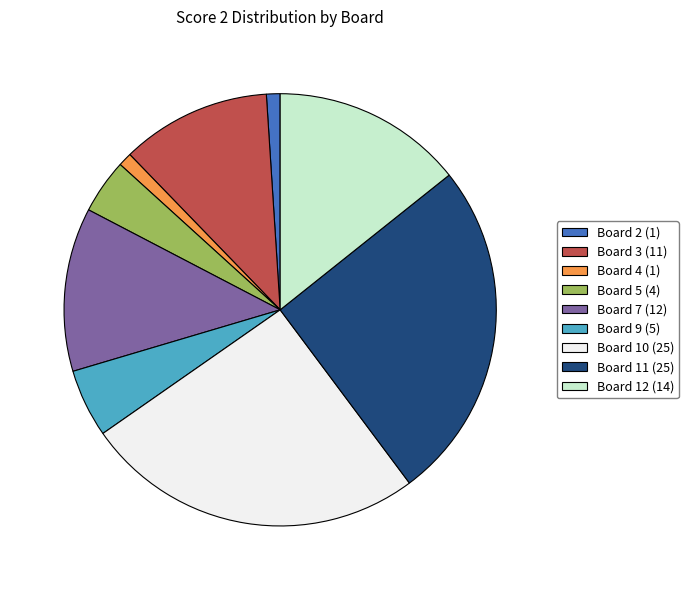

The Board 11 (25) slice represents 26% of the pie. True or false?

True